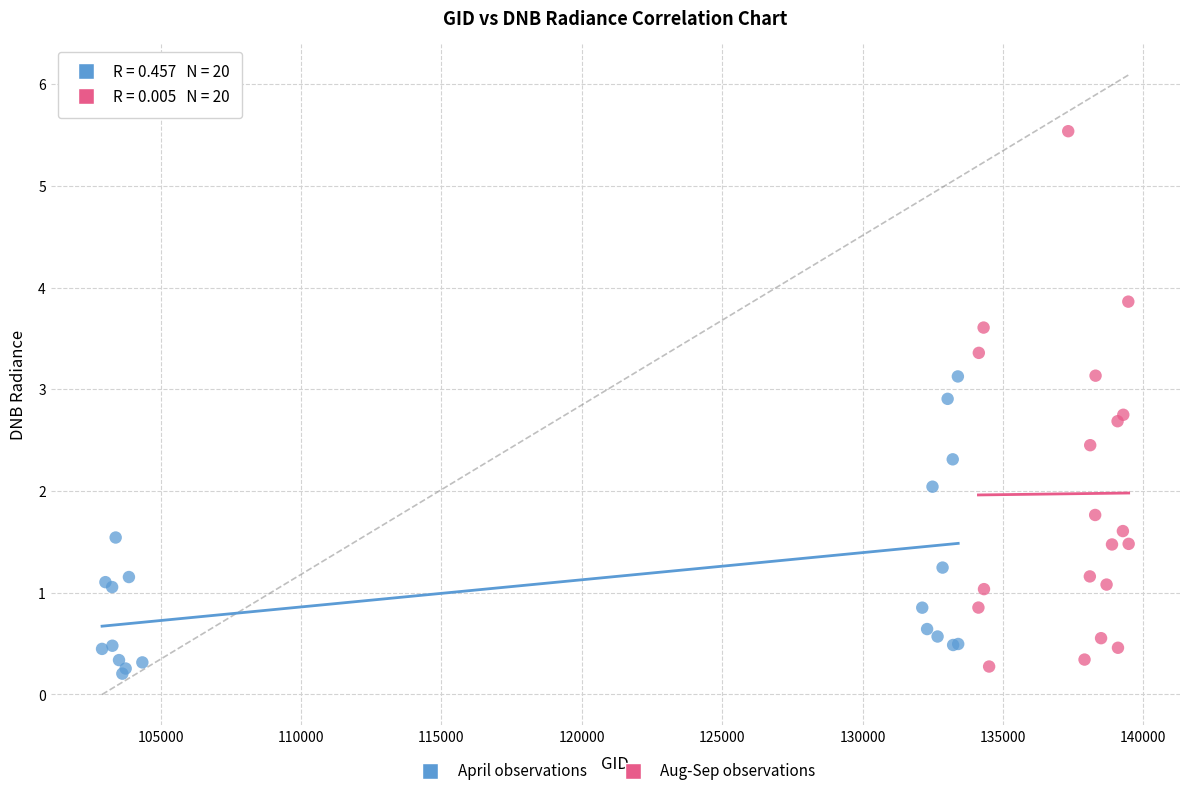

Which series contains the lowest Y value?

April observations